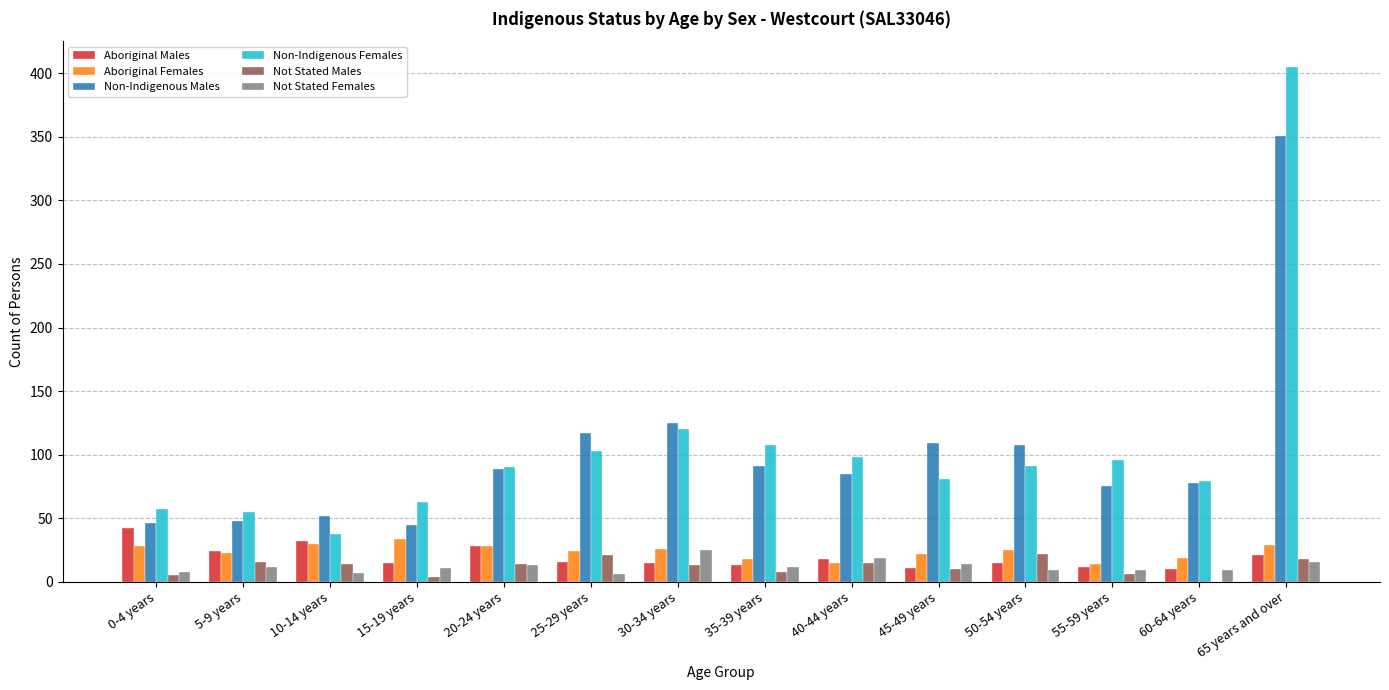

What is the maximum value for Non-Indigenous Females?

405